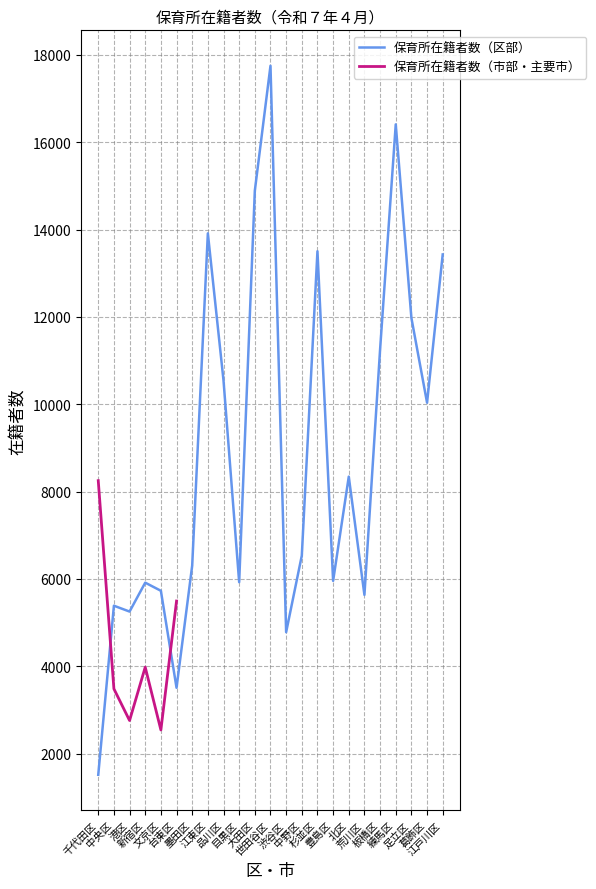

What is the maximum value for 保育所在籍者数（区部）?

17751